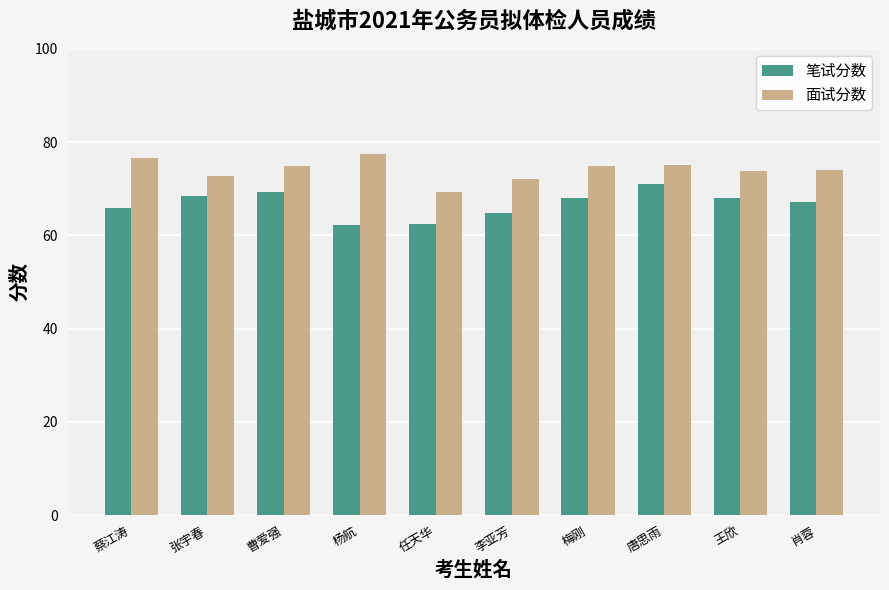

What is the difference between the maximum and minimum values in the 面试分数 series?

8.2